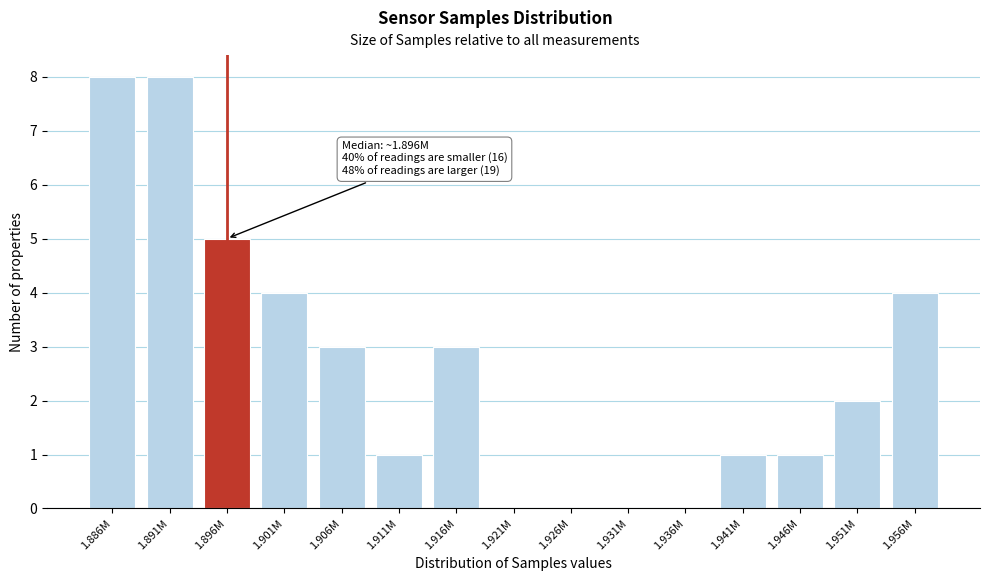

Reading left to right, transcribe all the data shown in this chart.

1.886M=8	1.891M=8	1.896M=5	1.901M=4	1.906M=3	1.911M=1	1.916M=3	1.921M=0	1.926M=0	1.931M=0	1.936M=0	1.941M=1	1.946M=1	1.951M=2	1.956M=4